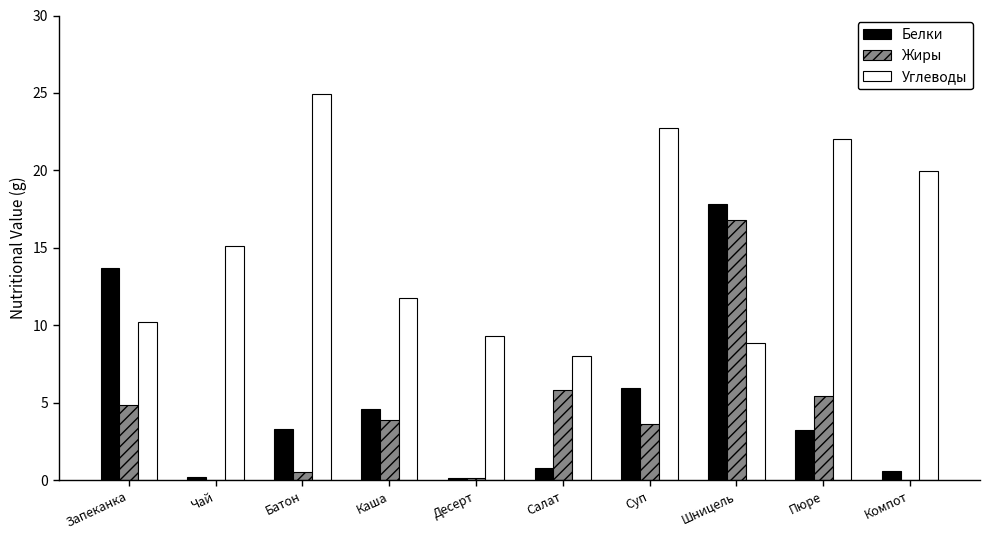

Read the Белки value at Пюре.

3.2